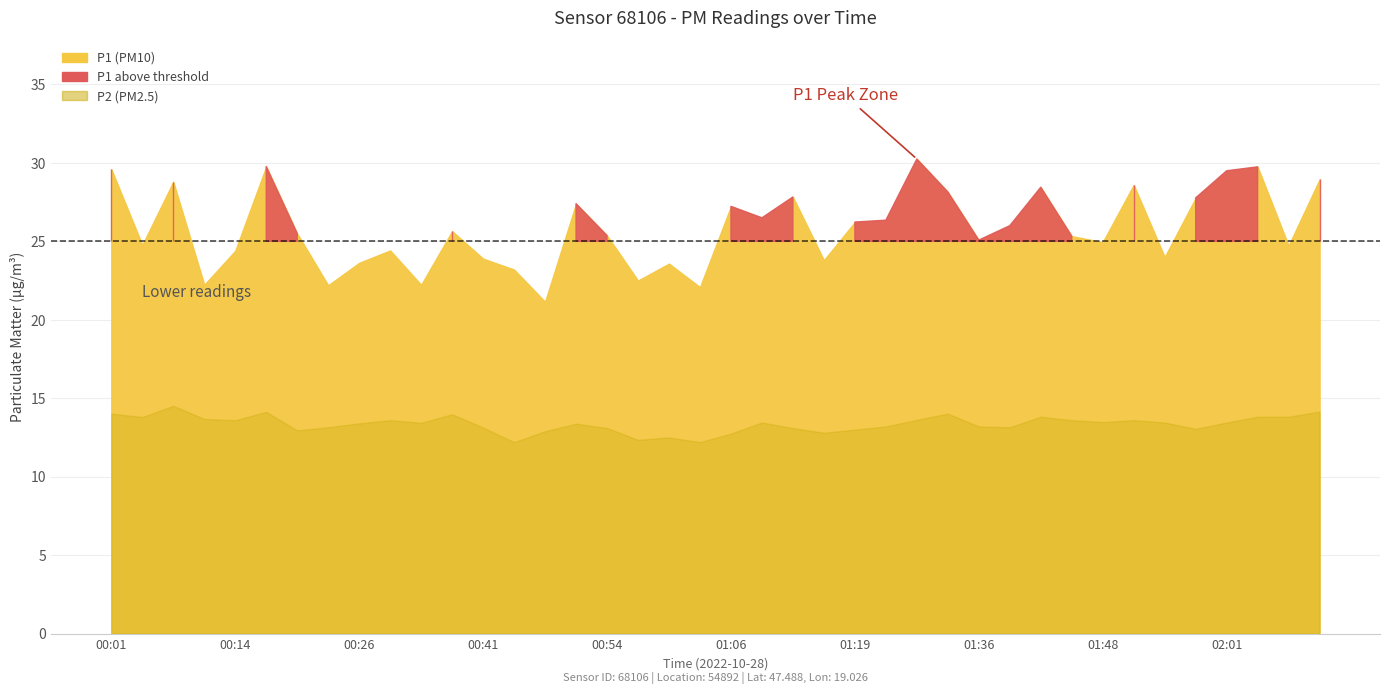

What is the label of the 23rd point from the left?

01:12